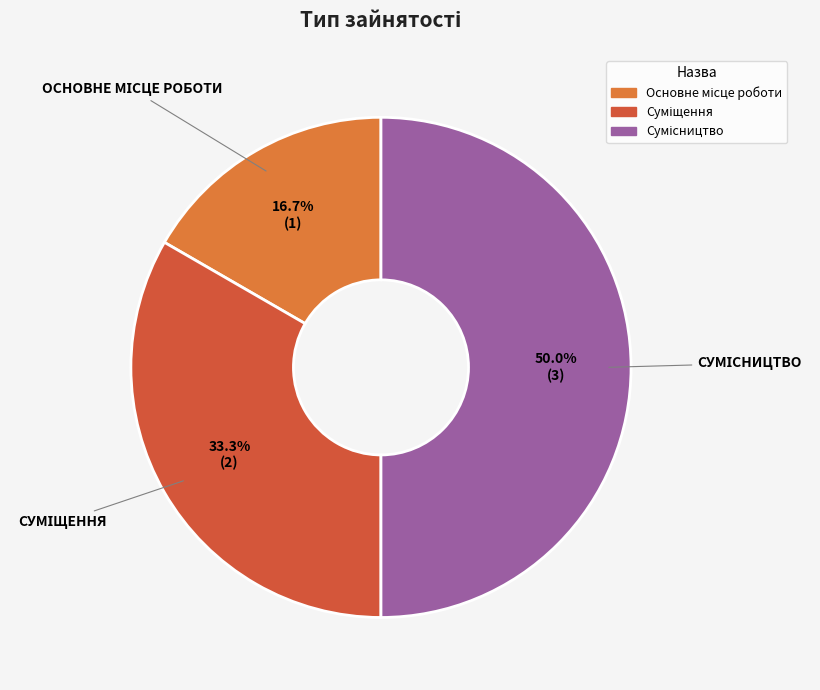

How many slices are in this pie chart?

3